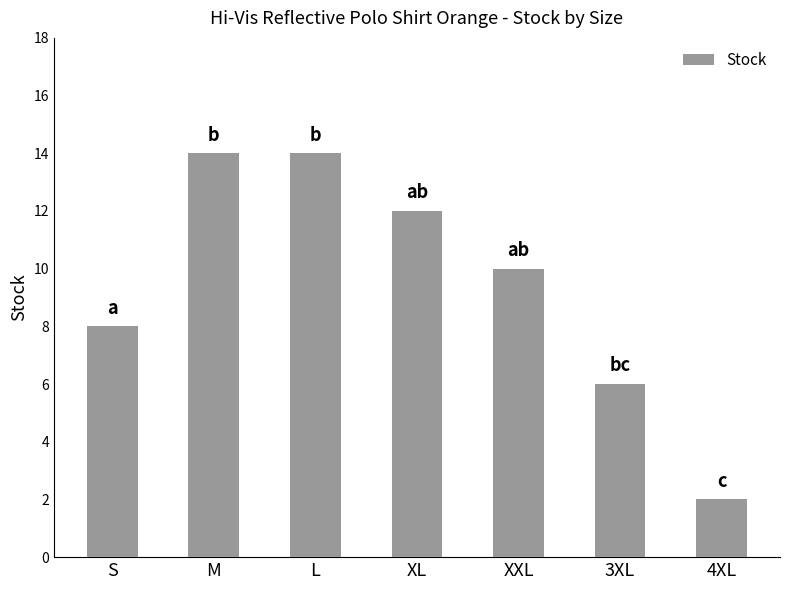

At which category does the chart reach its minimum across all series?

4XL